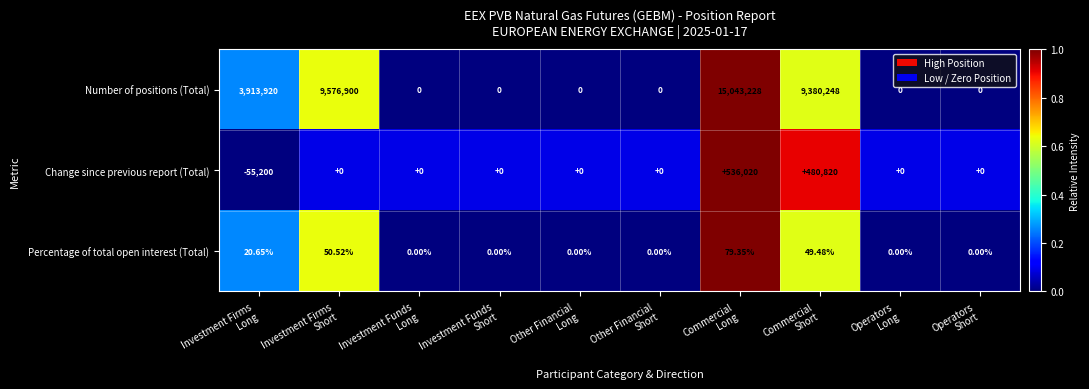

What is the spread (max minus min) of values at Investment Funds
Short?

0.0